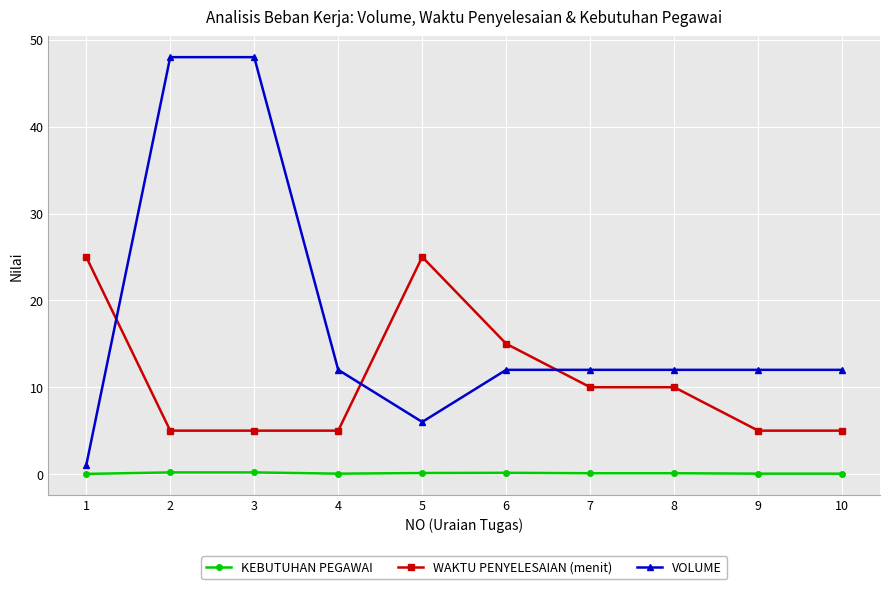

The WAKTU PENYELESAIAN (menit) series shows 5.0 at 2. True or false?

True